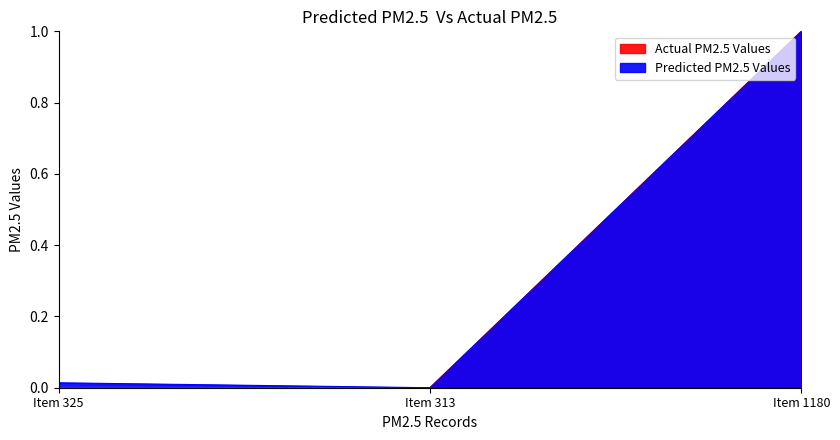

What is the maximum value shown in the chart?

1.0